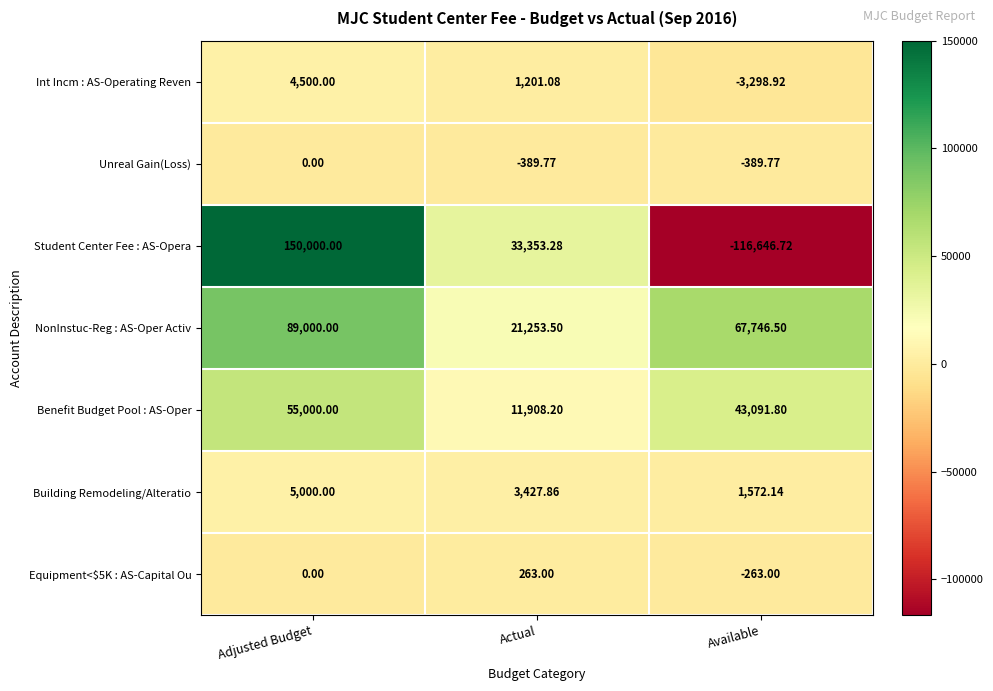

Where is Unreal Gain(Loss) nearest to the value -194?

Adjusted Budget